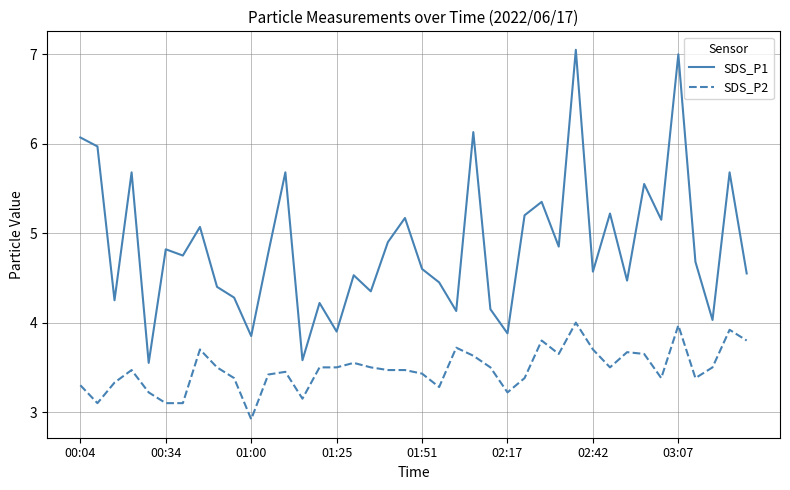

True or false: SDS_P1 and SDS_P2 intersect in this chart.

False